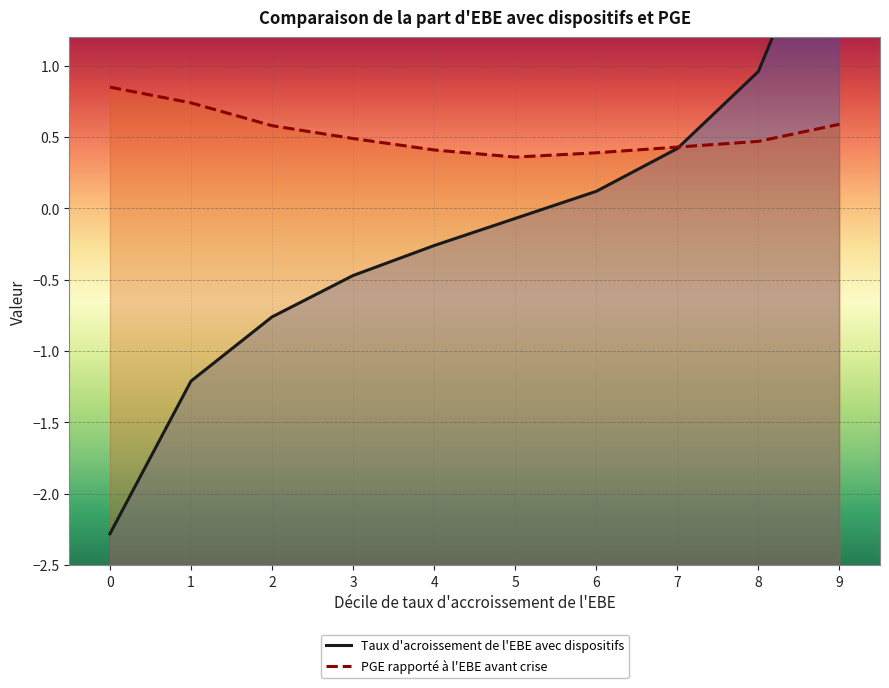

At which label is PGE rapporté à l'EBE avant crise closest to 0?

5